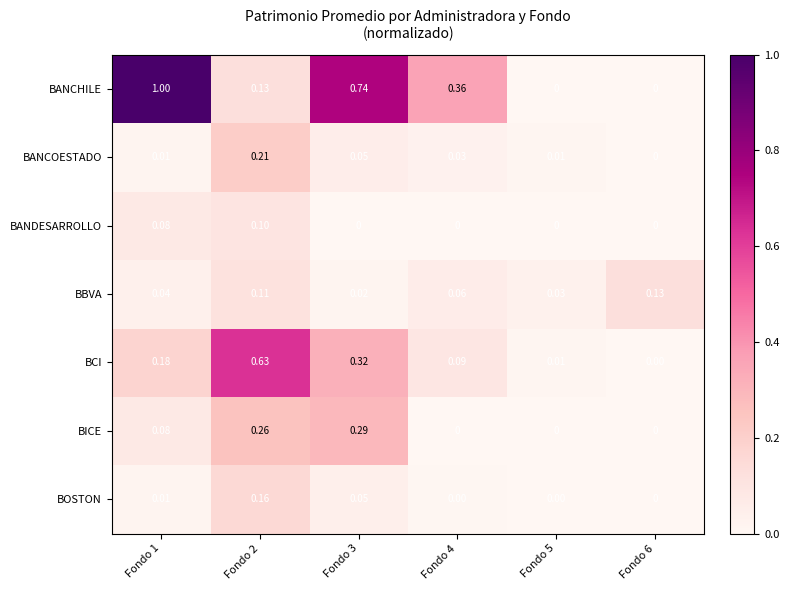

Rank the series by their maximum value, from highest to lowest.

BANCHILE, BCI, BICE, BANCOESTADO, BOSTON, BBVA, BANDESARROLLO